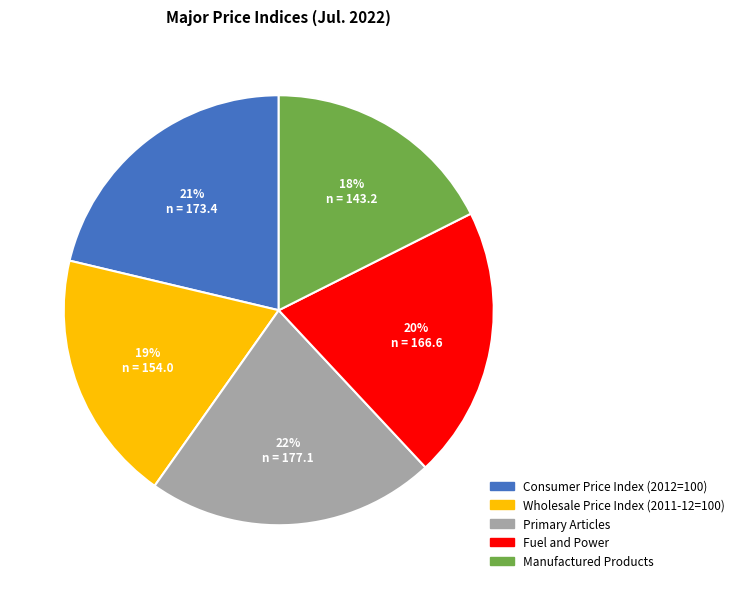

What is the smallest slice in the pie chart?

Manufactured Products